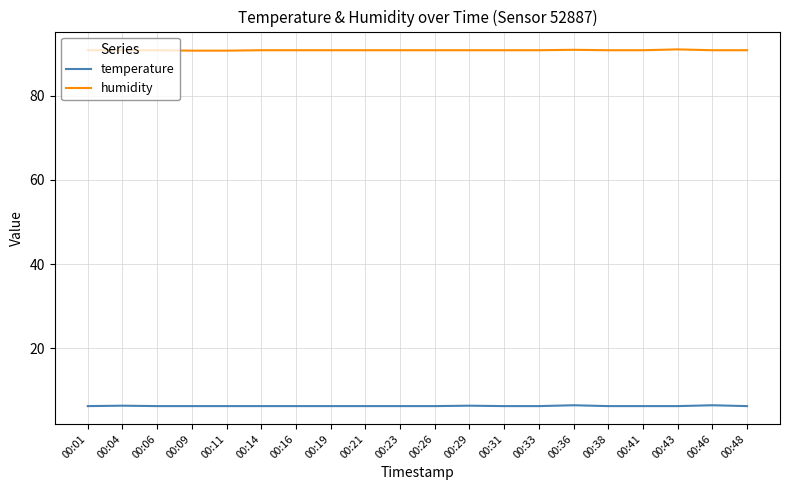

What is the difference between the second highest and minimum values in the temperature series?

0.2